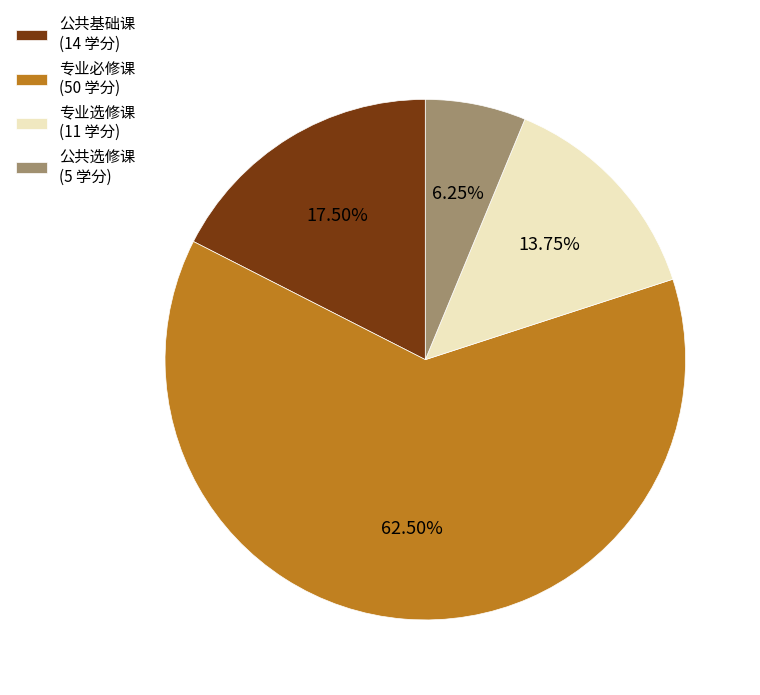

Does 专业选修课 account for over 50% of the chart?

No